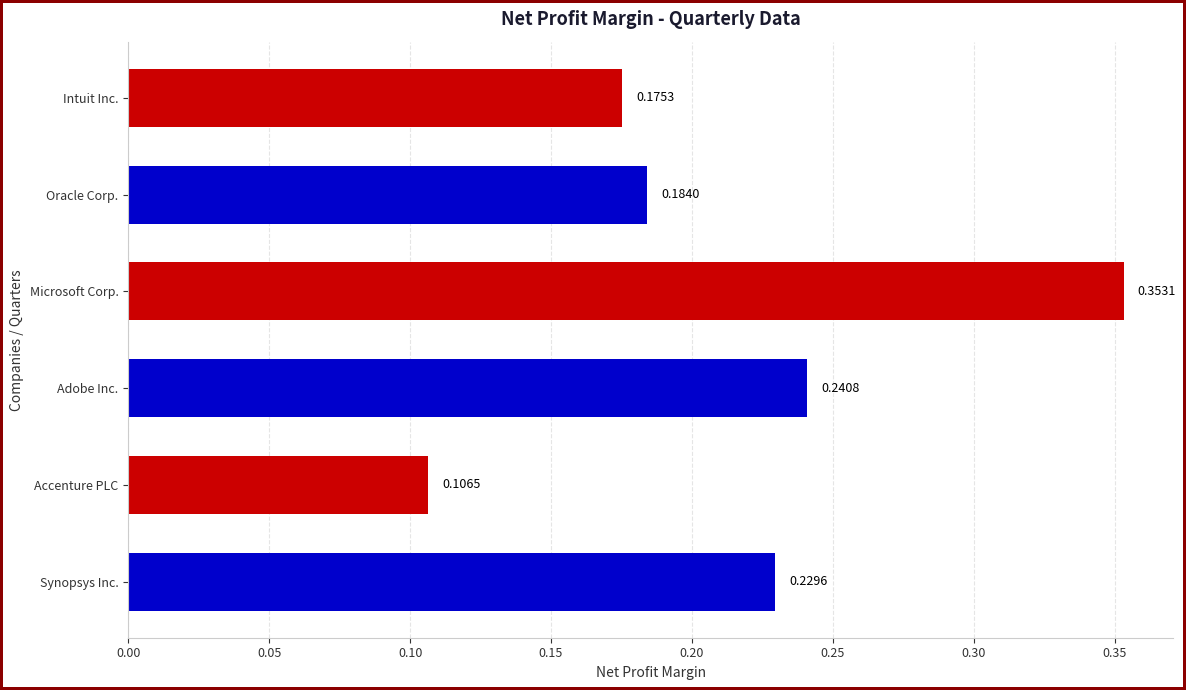

Rank the categories by value from highest to lowest.

Microsoft Corp., Adobe Inc., Synopsys Inc., Oracle Corp., Intuit Inc., Accenture PLC